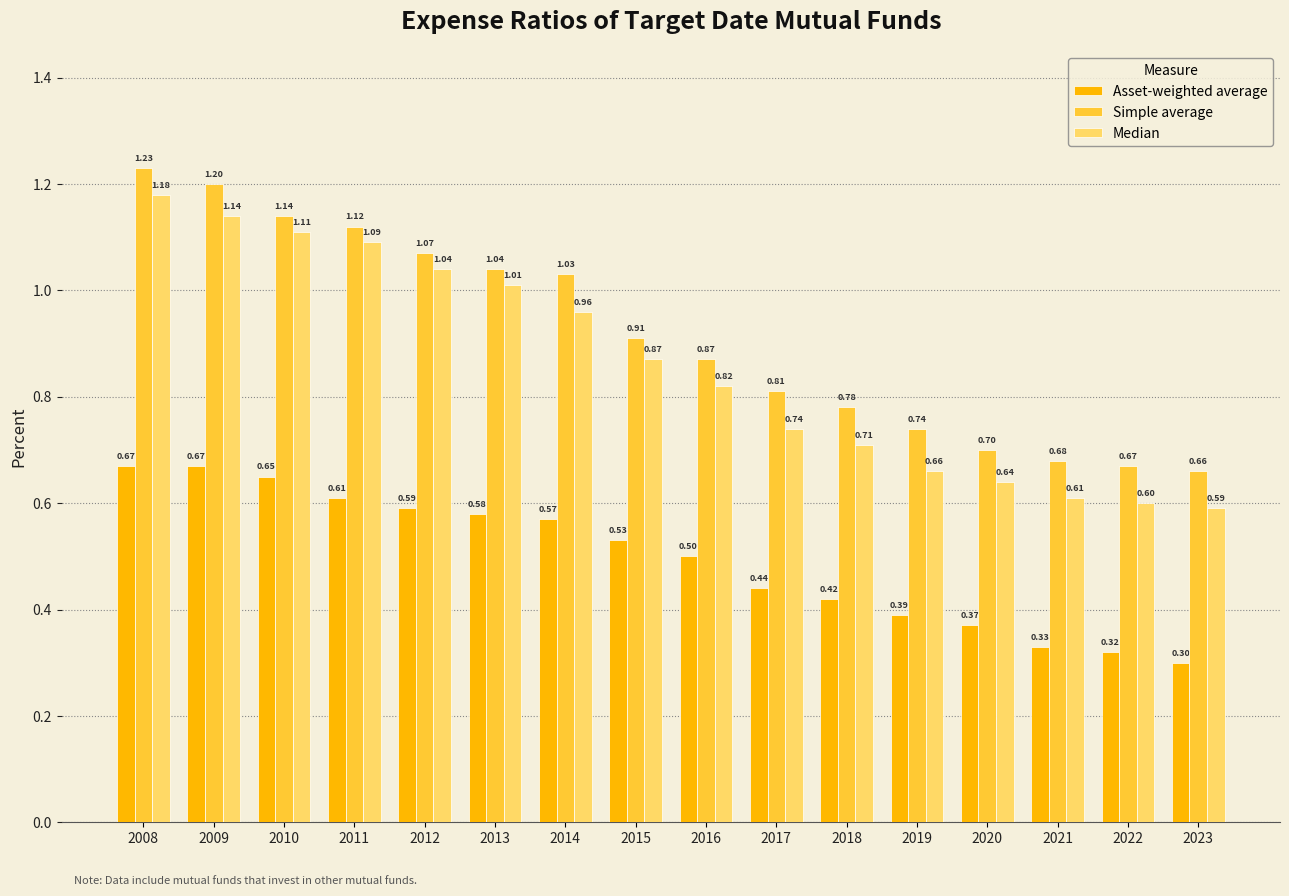

What is the difference between the second highest and minimum values in the Simple average series?

0.5